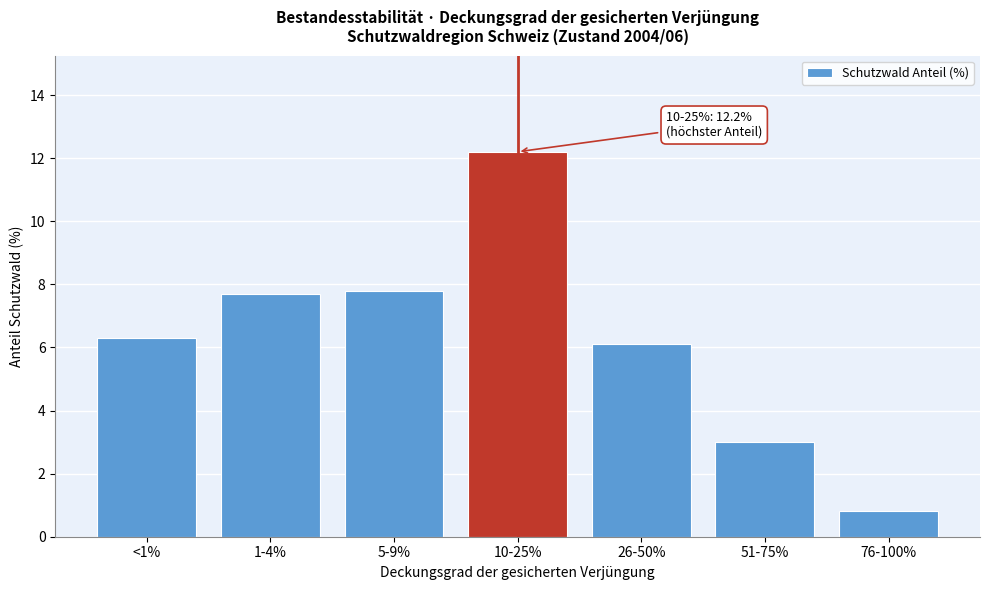

Reading left to right, what are all the values shown in this chart?

<1%=6.3	1-4%=7.7	5-9%=7.8	10-25%=12.2	26-50%=6.1	51-75%=3.0	76-100%=0.8